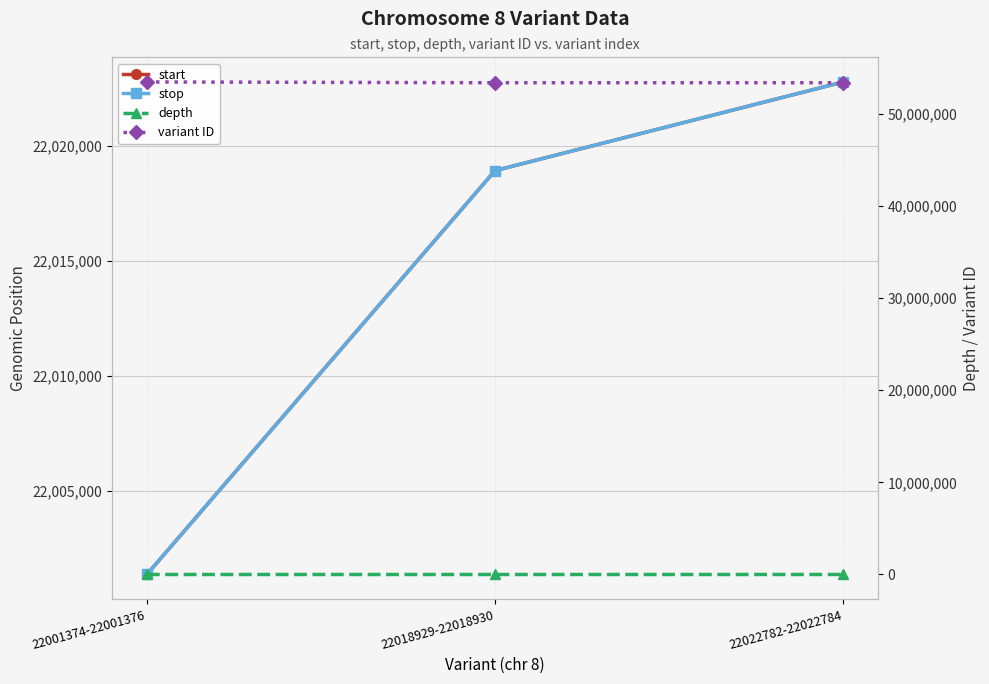

At which label does depth first exceed 9?

22022782-22022784